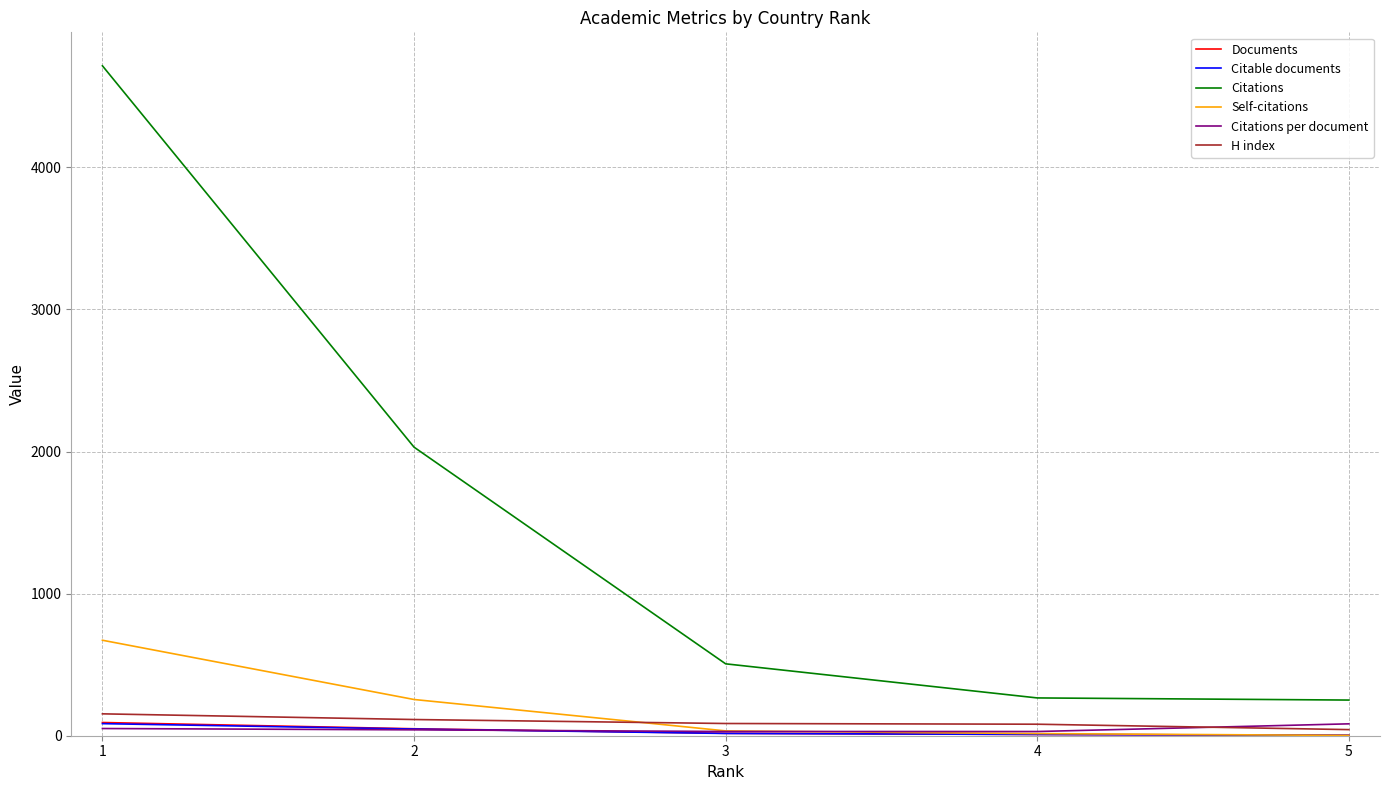

What is the difference between the maximum and minimum values in the Documents series?

90.0